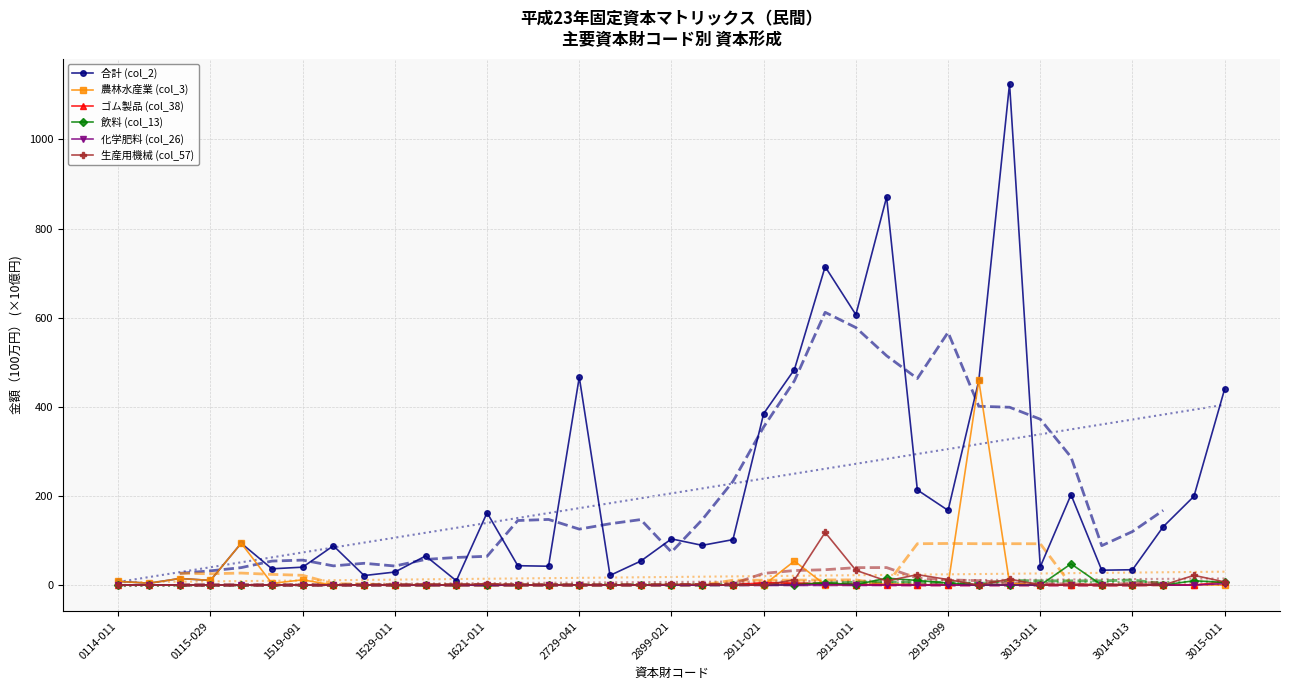

How many lines are shown in the chart?

6